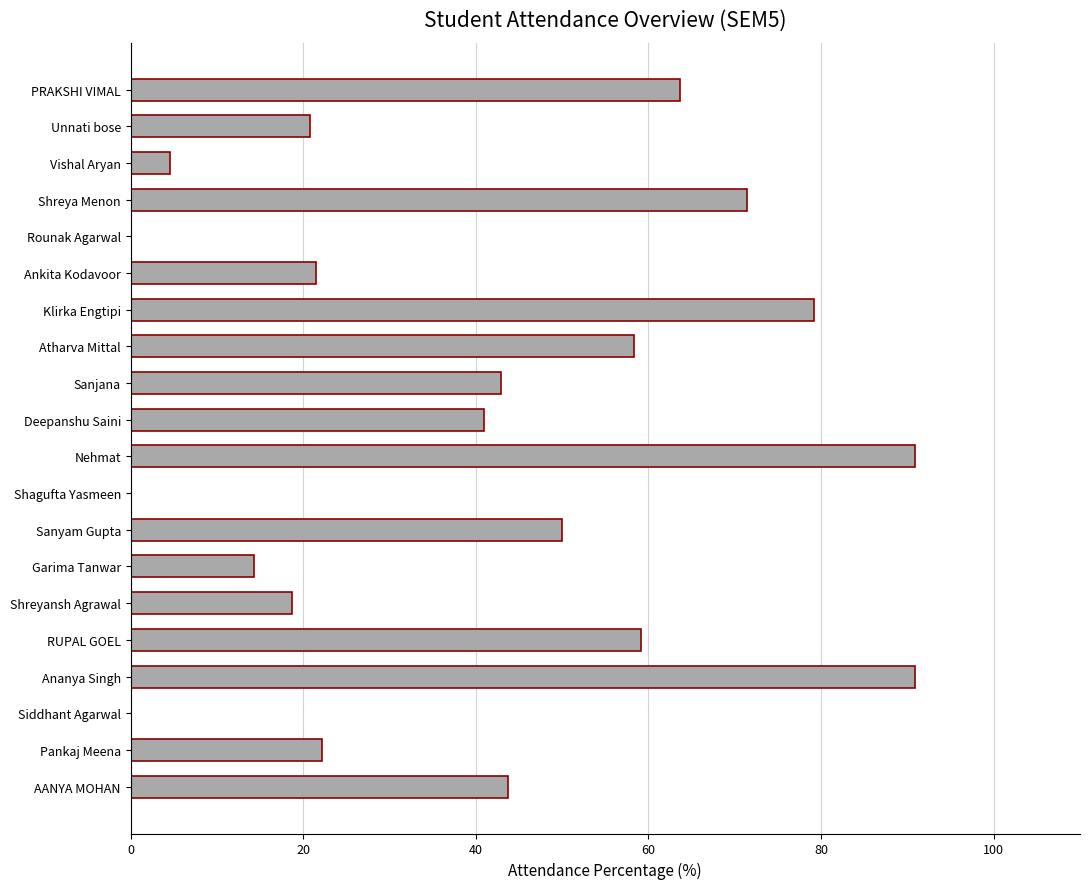

True or false: the data shows 63.6 at PRAKSHI VIMAL.

True